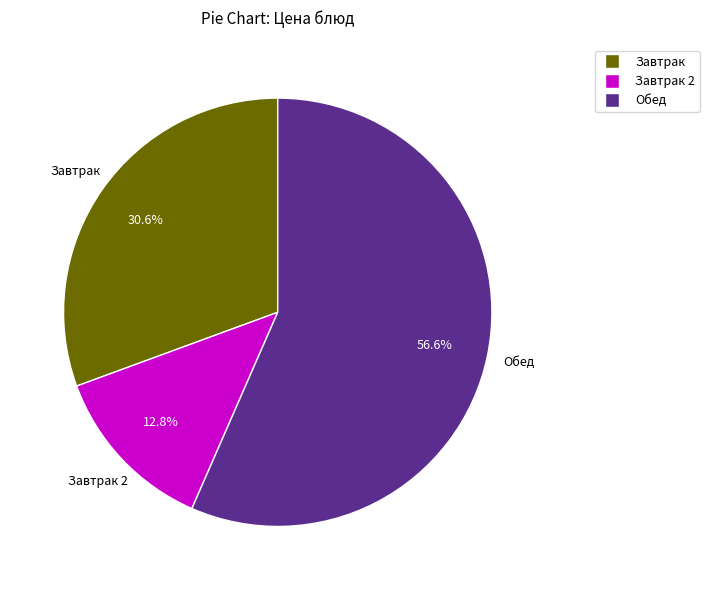

Count the number of slices in the pie.

3